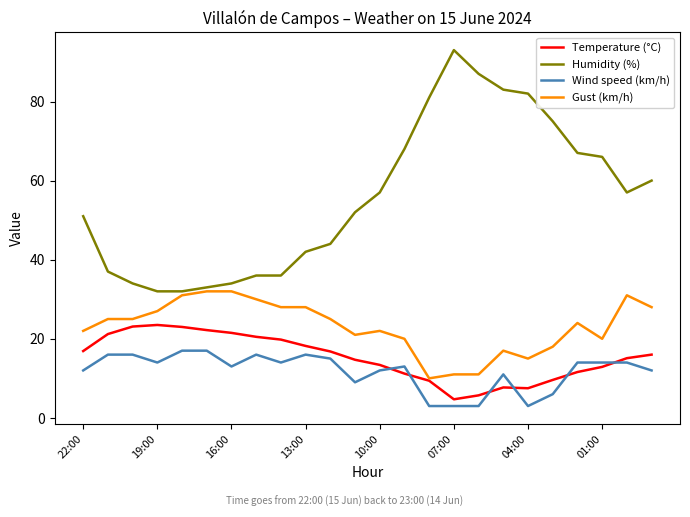

What is the minimum value for Humidity (%)?

32.0